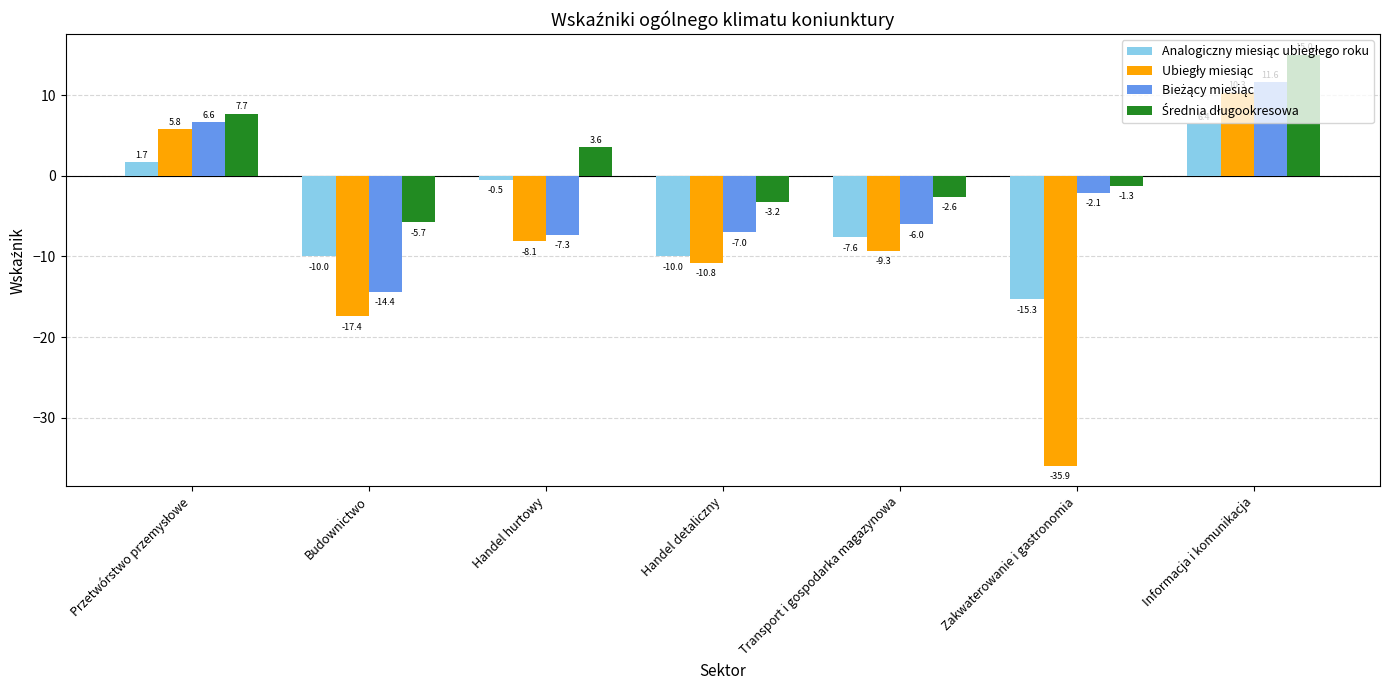

At which category is the sum across all series the highest?

Informacja i komunikacja